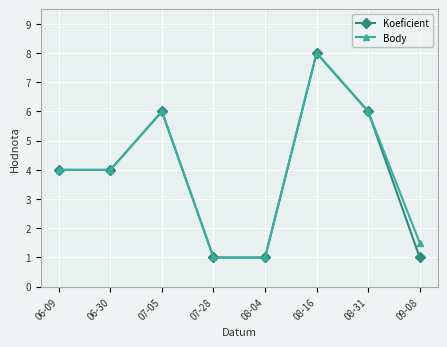

Reading left to right, transcribe all the data shown in this chart.

Koeficient: 4.0	4.0	6.0	1.0	1.0	8.0	6.0	1.0
Body: 4.0	4.0	6.0	1.0	1.0	8.0	6.0	1.5